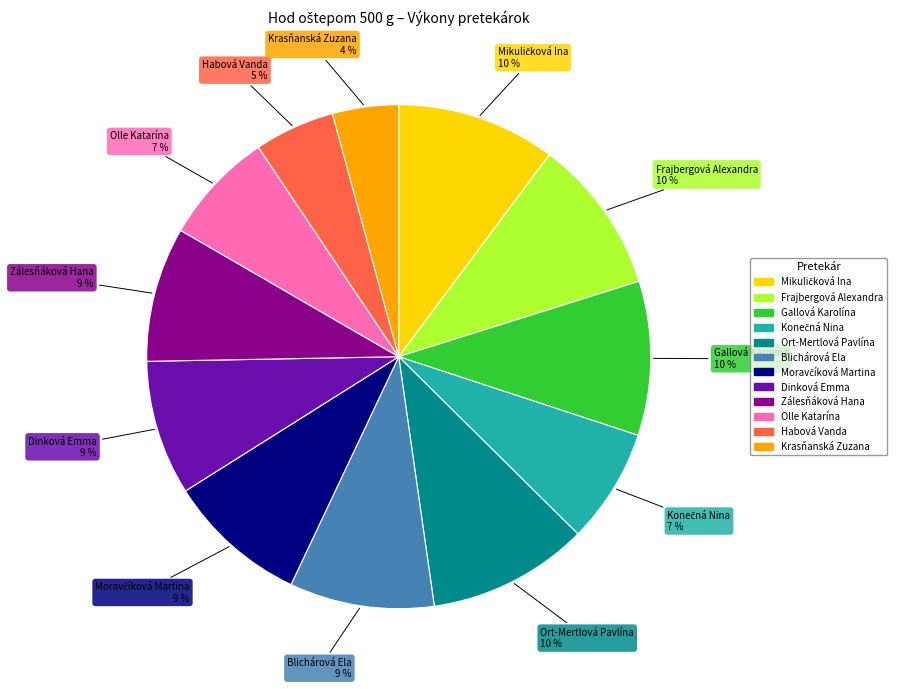

To the nearest percent, what is the average slice percentage?

8%